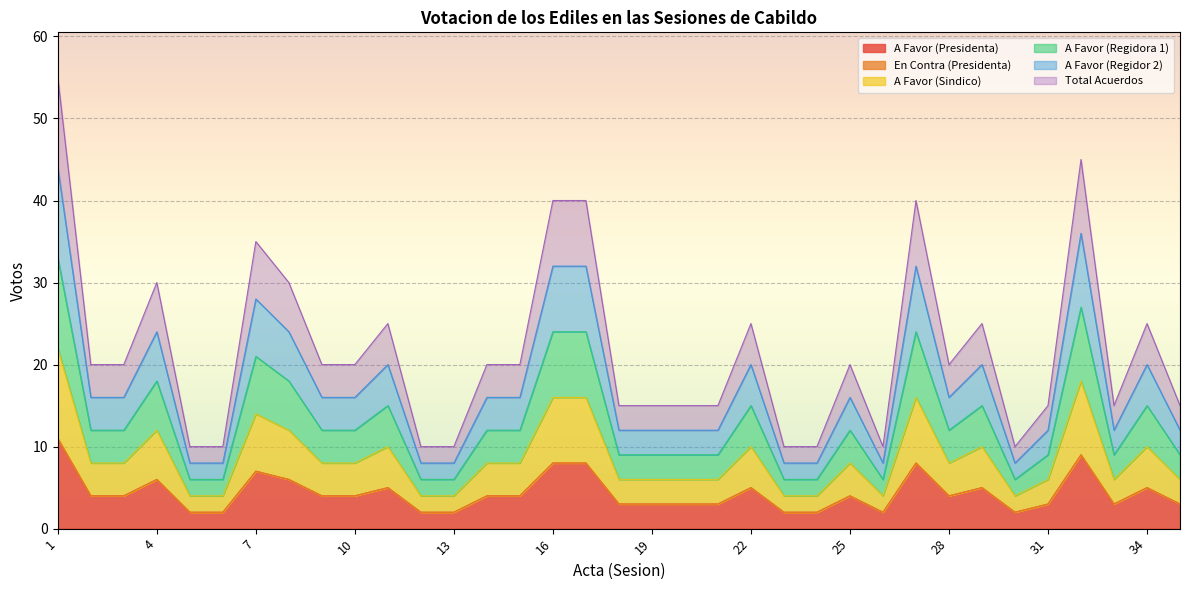

In A Favor (Regidor 2), how many points are higher than both neighbors (excluding endpoints)?

9